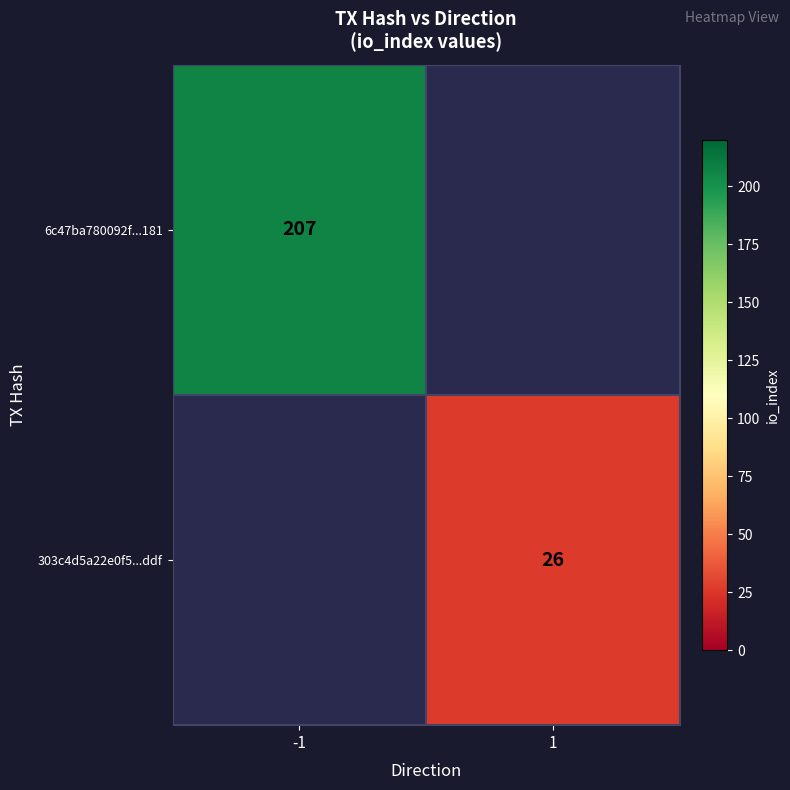

What is the smallest value displayed?

26.0